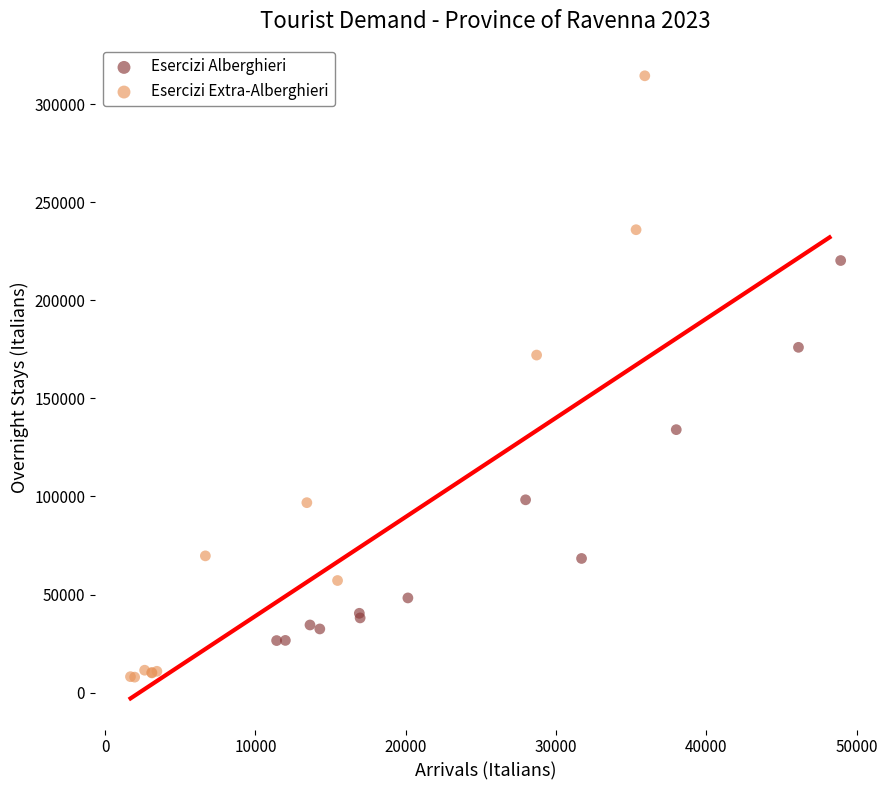

Which series has the widest spread of Y values?

Esercizi Extra-Alberghieri